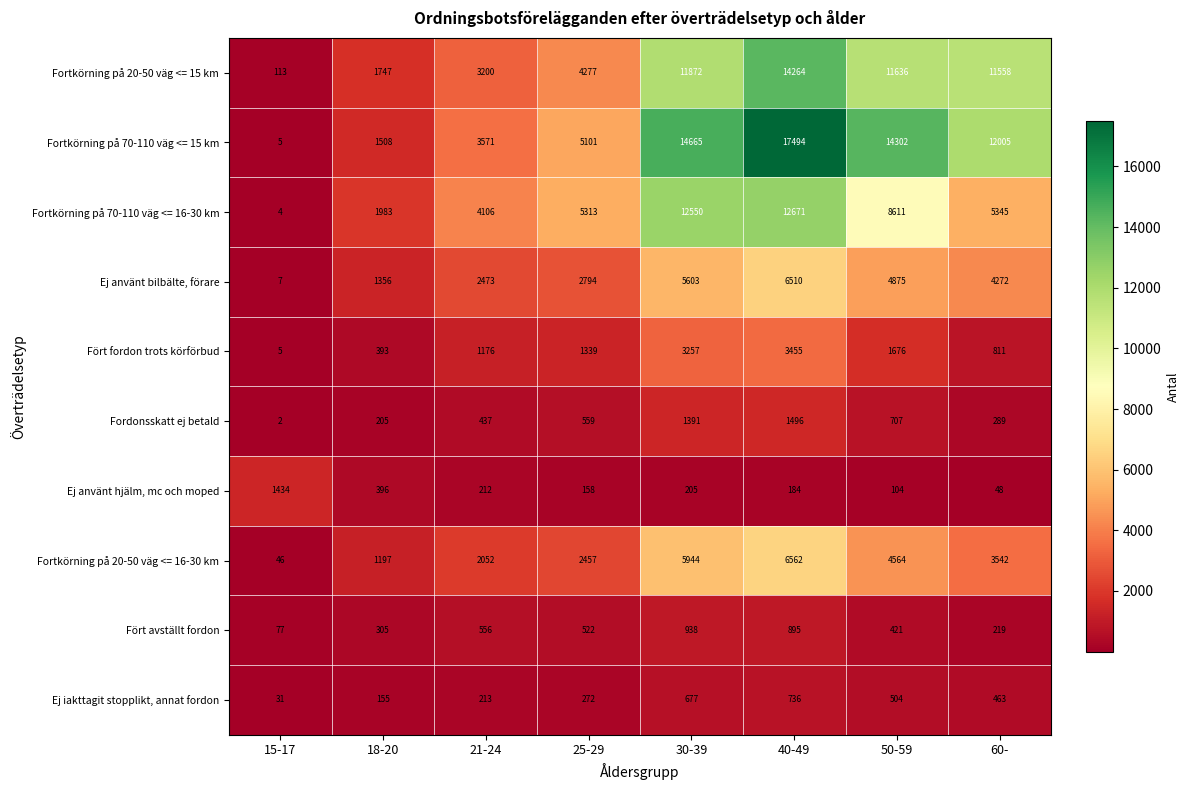

What is the difference between the maximum and minimum values in the Fordonsskatt ej betald series?

1494